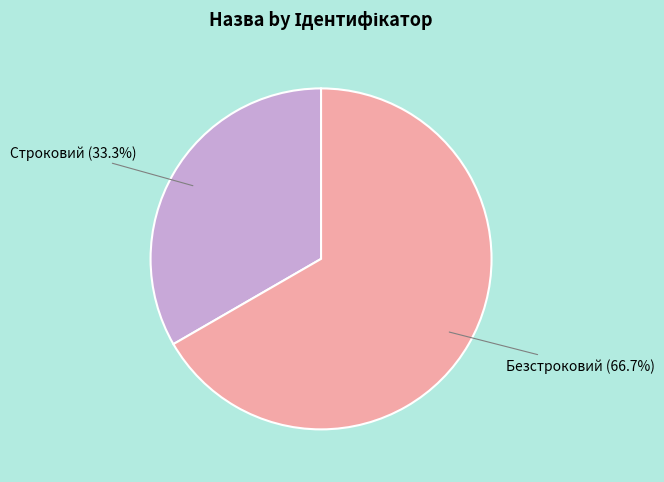

The Безстроковий slice represents 78% of the pie. True or false?

False